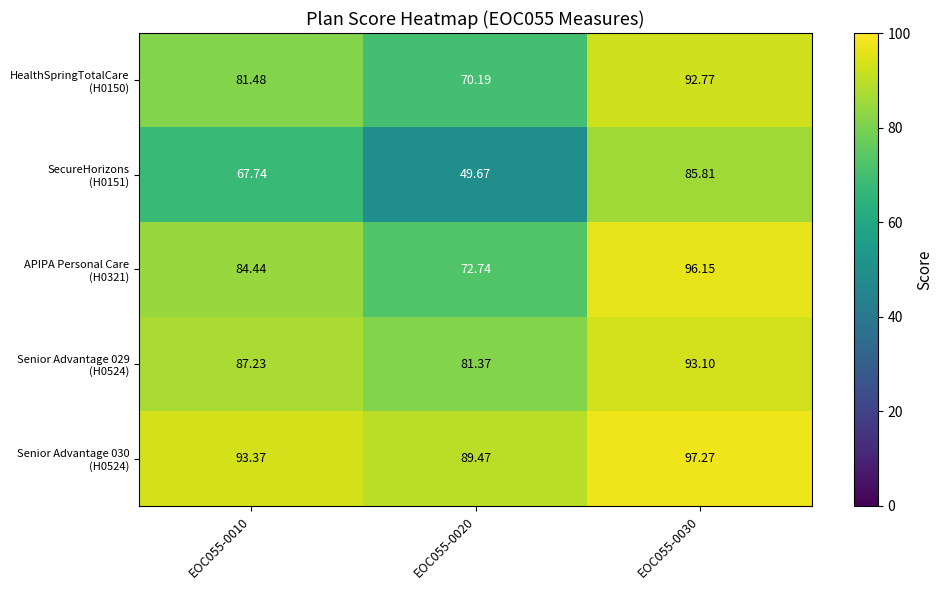

Count the number of categories in the chart.

3